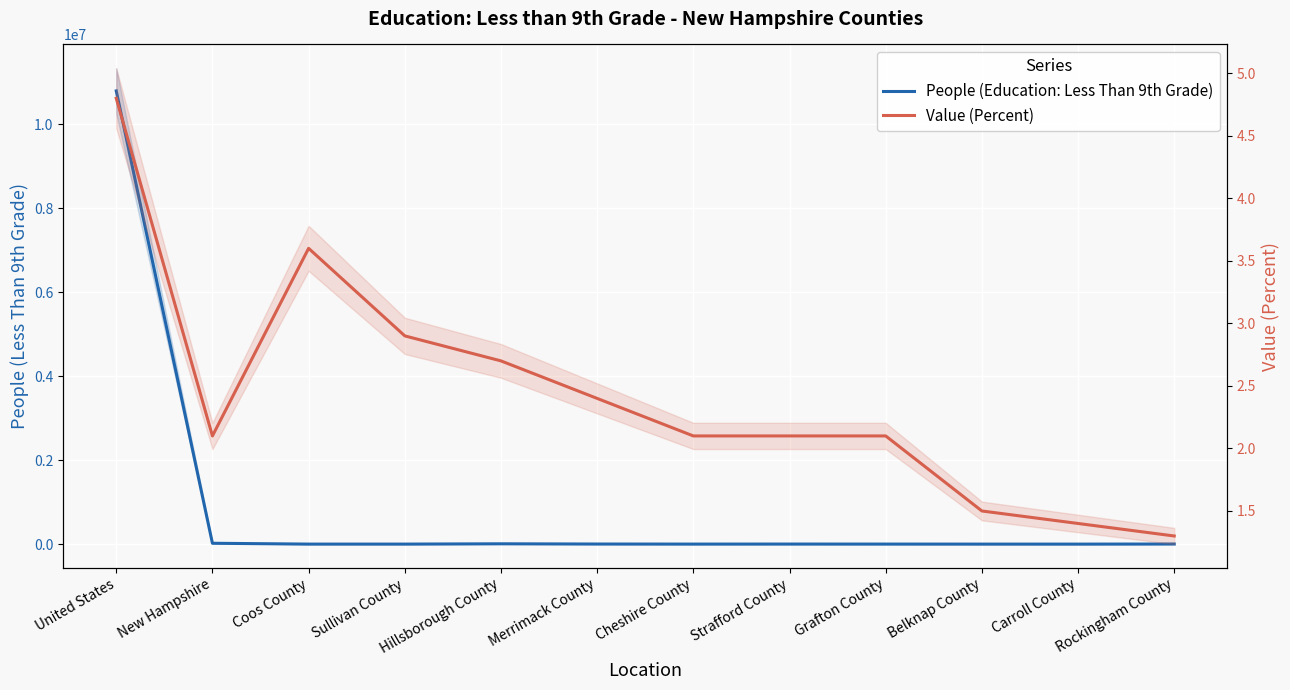

The Value (Percent) series shows 2.9 at Sullivan County. True or false?

True